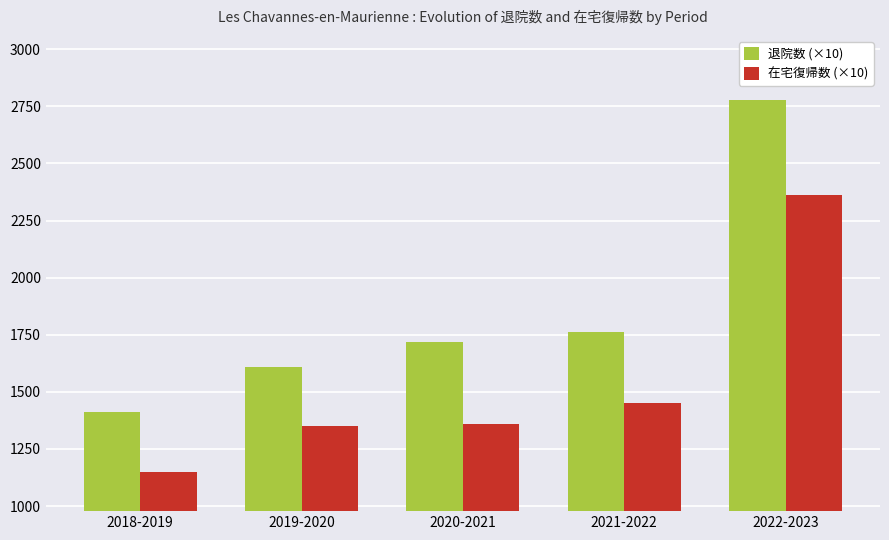

True or false: 退院数 (×10) has a value of 1410 at 2018-2019.

True